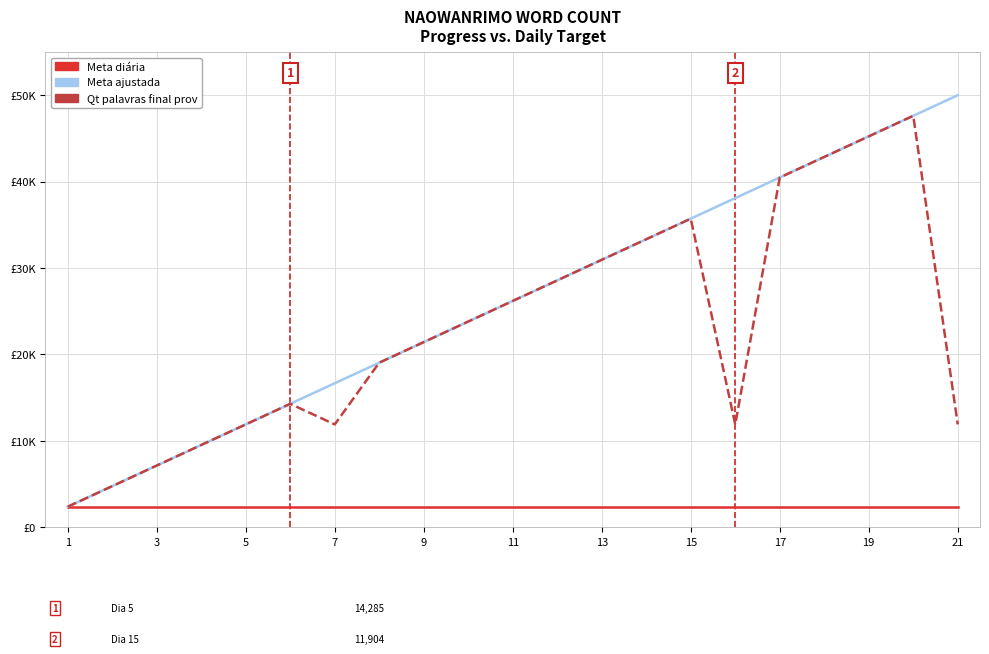

True or false: Meta diária and Meta ajustada intersect in this chart.

False